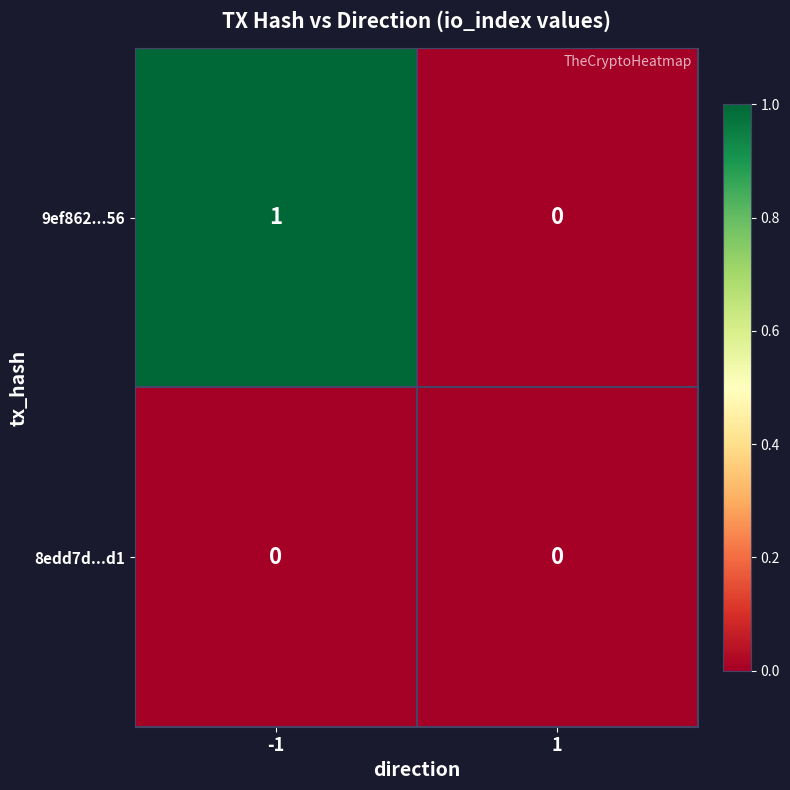

Reading left to right, transcribe all the data shown in this chart.

9ef862...56: 1	0
8edd7d...d1: 0	0